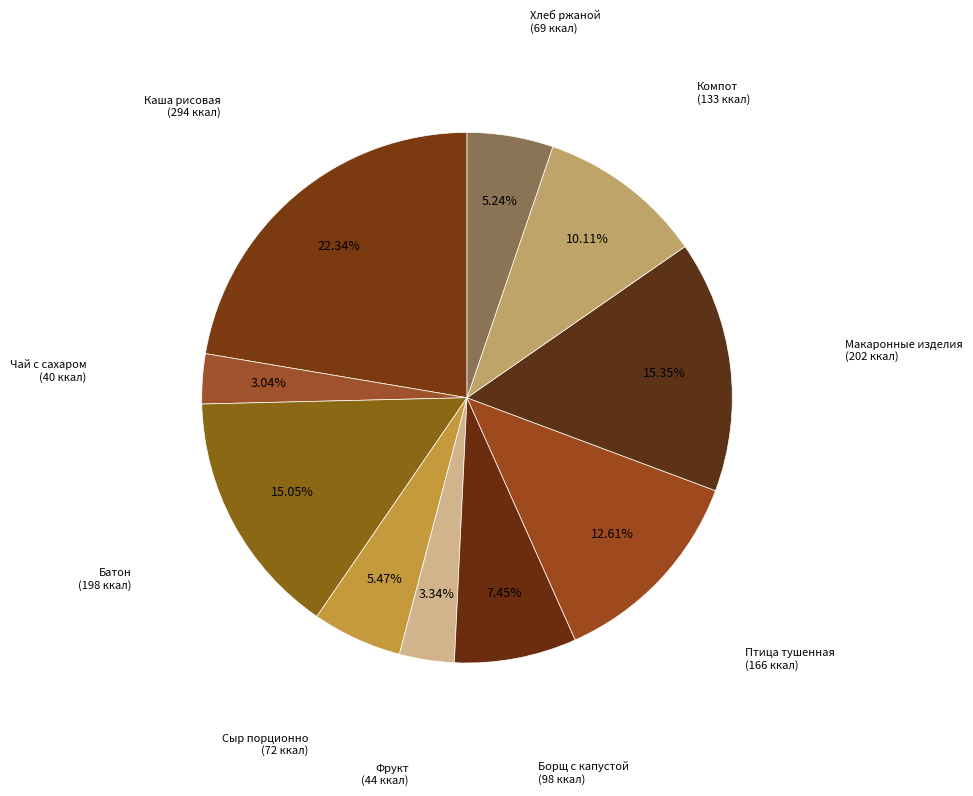

How many slices are in this pie chart?

10